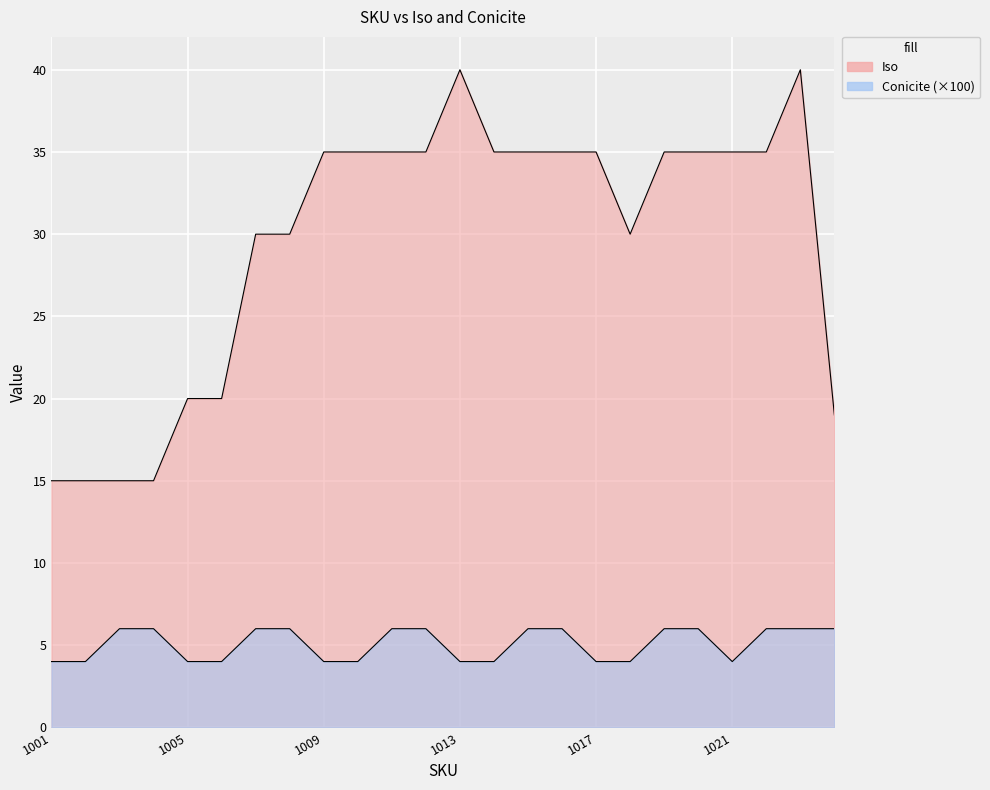

True or false: Iso and Conicite intersect in this chart.

False